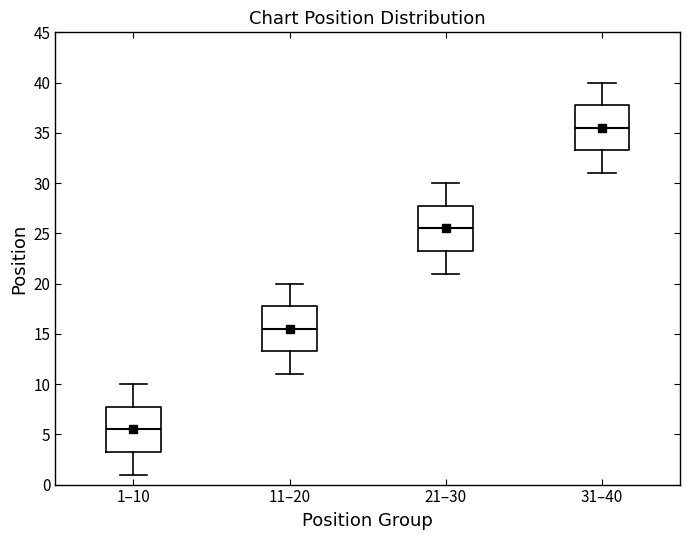

Reading left to right, transcribe this box plot: for each box, give where its median line is, the range the box spans, and where its two whiskers end, as read against the y-axis. The values are not printed on the chart, so give them approximately, as read against the axis.

1–10: median 5.5, box 3.5 to 8.0, whiskers 1.0 to 10.0
11–20: median 15.5, box 13.5 to 18.0, whiskers 11.0 to 20.0
21–30: median 25.5, box 23.5 to 28.0, whiskers 21.0 to 30.0
31–40: median 35.5, box 33.5 to 38.0, whiskers 31.0 to 40.0